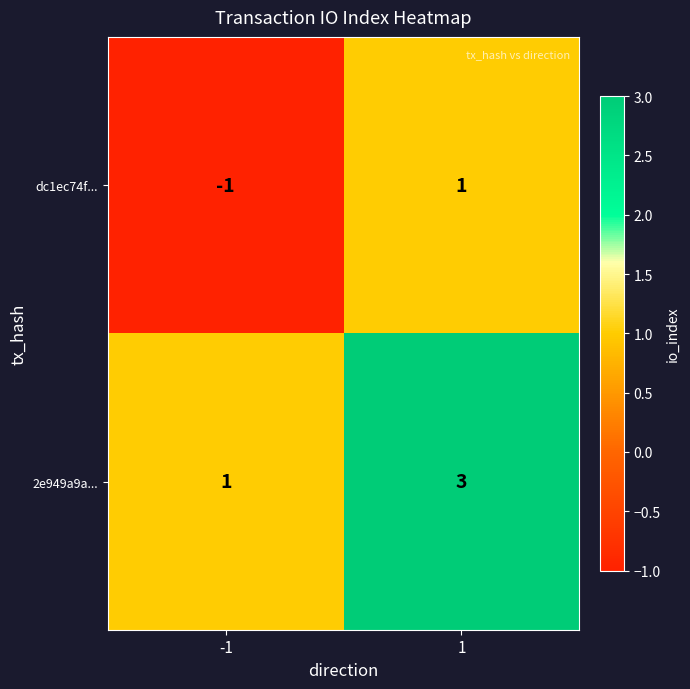

Read the 2e949a9a... value at 1.

3